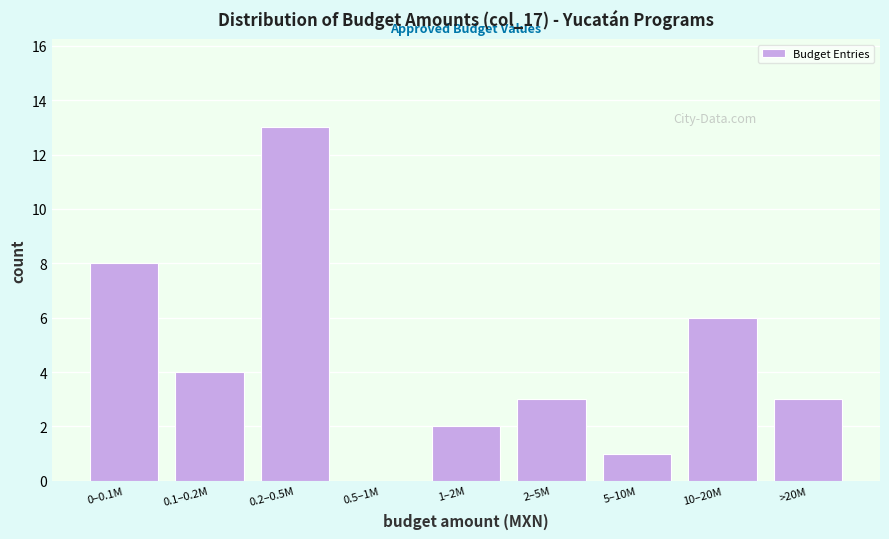

Reading left to right, transcribe all the data shown in this chart.

0–0.1M=8	0.1–0.2M=4	0.2–0.5M=13	0.5–1M=0	1–2M=2	2–5M=3	5–10M=1	10–20M=6	>20M=3